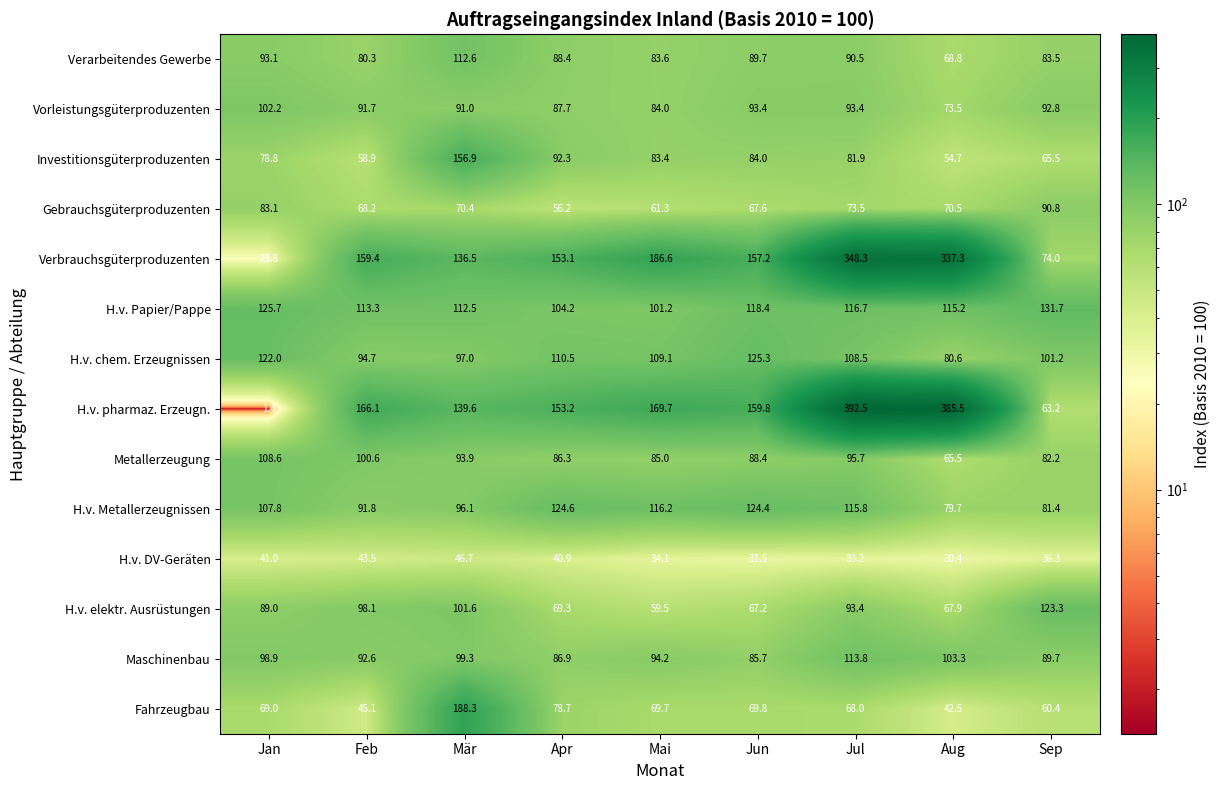

How many data points does each series have?

9